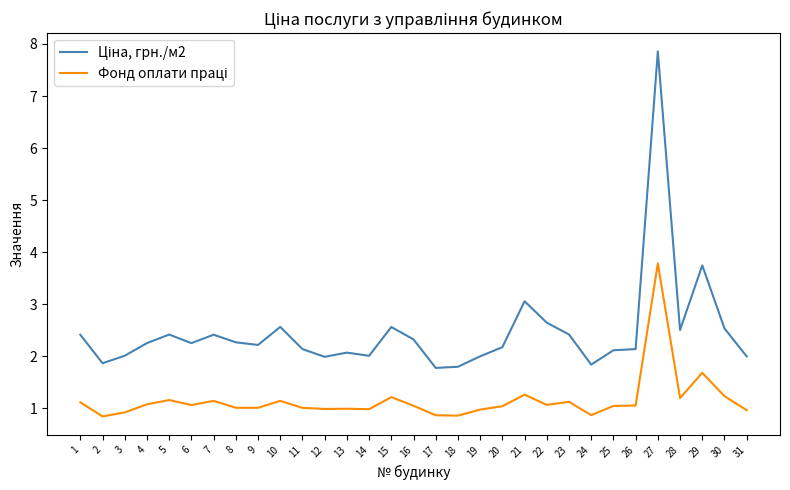

What is the spread (max minus min) of values at 12?

1.0